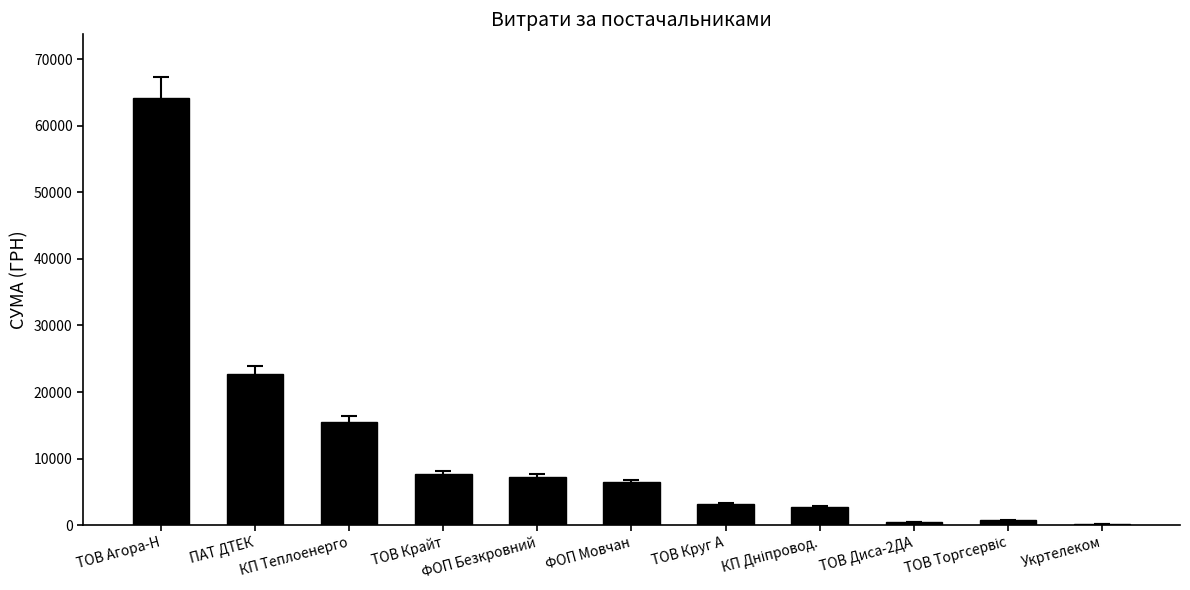

At which category does the chart reach its peak across all series?

ТОВ Агора-Н